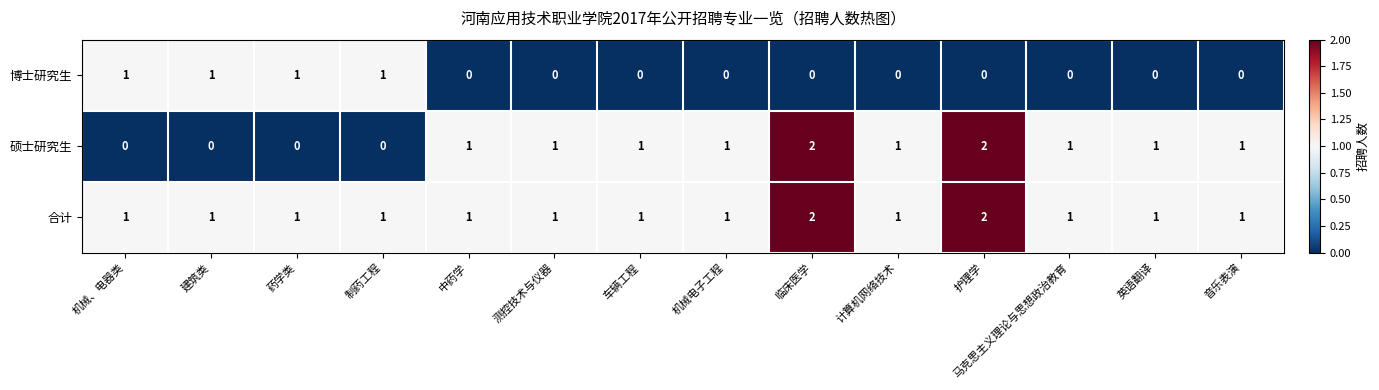

Which series has the largest range (max minus min)?

硕士研究生